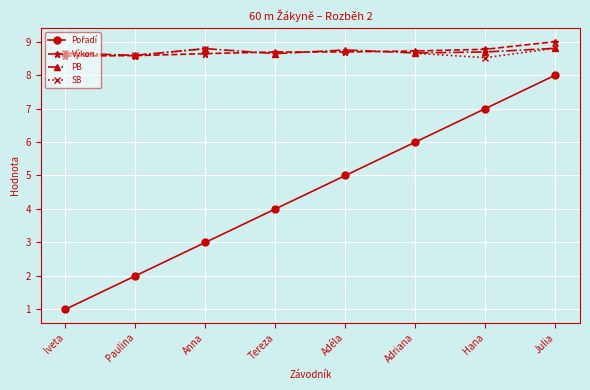

At which label is Pořadí closest to 4?

Tereza